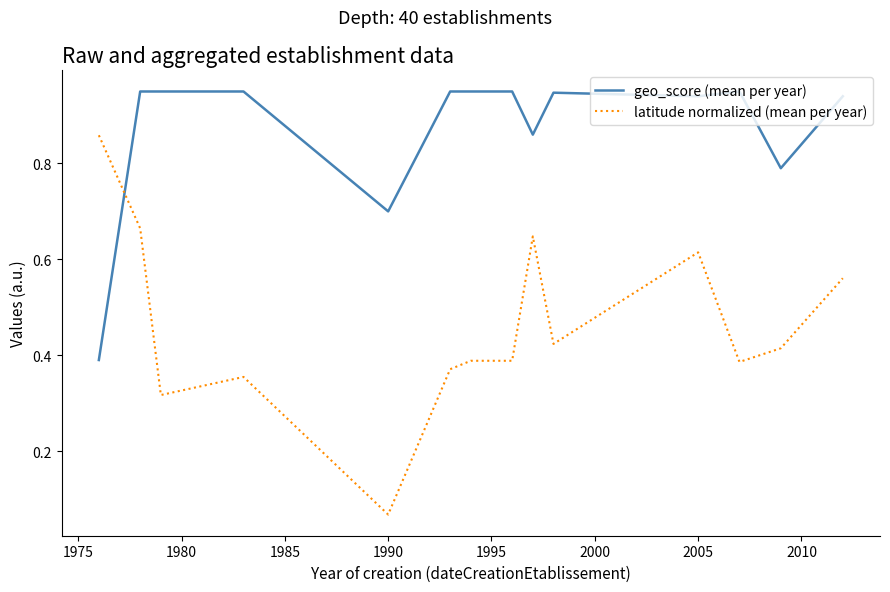

Which series has the largest total across all categories?

geo_score (mean per year)